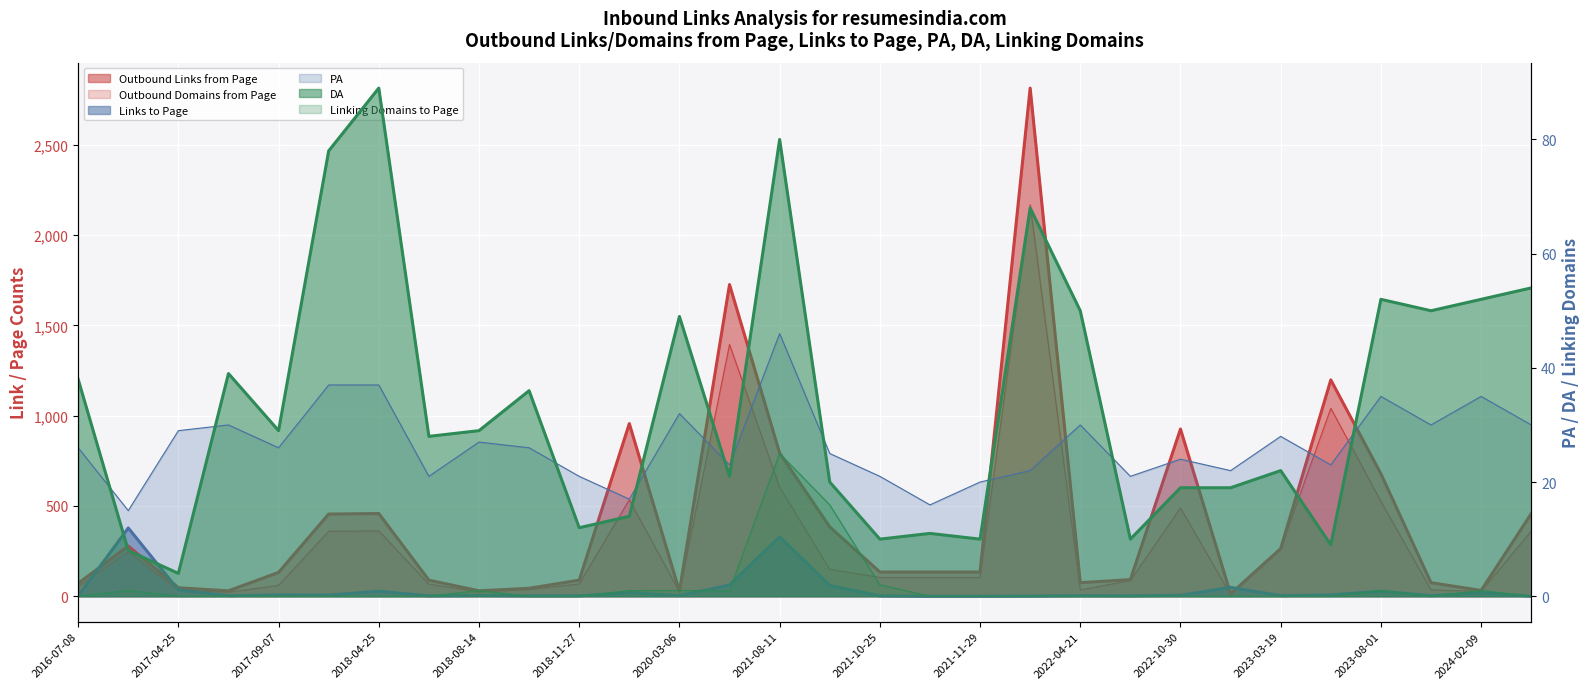

True or false: Linking Domains to Page (line) and PA (line) intersect in this chart.

False